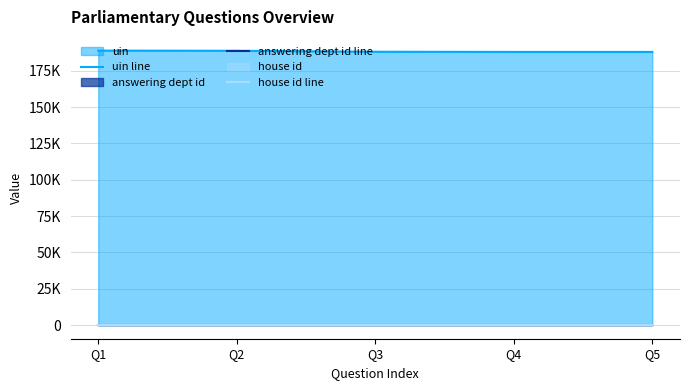

Which series changed the most between Q1 and Q5?

uin line